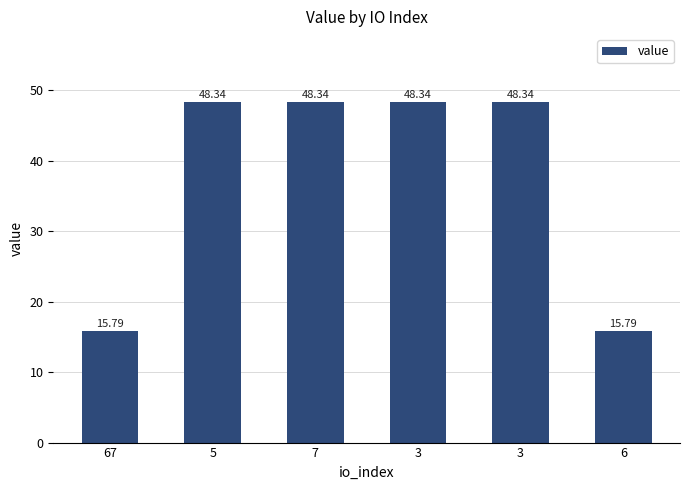

Does the chart contain stacked bars?

No